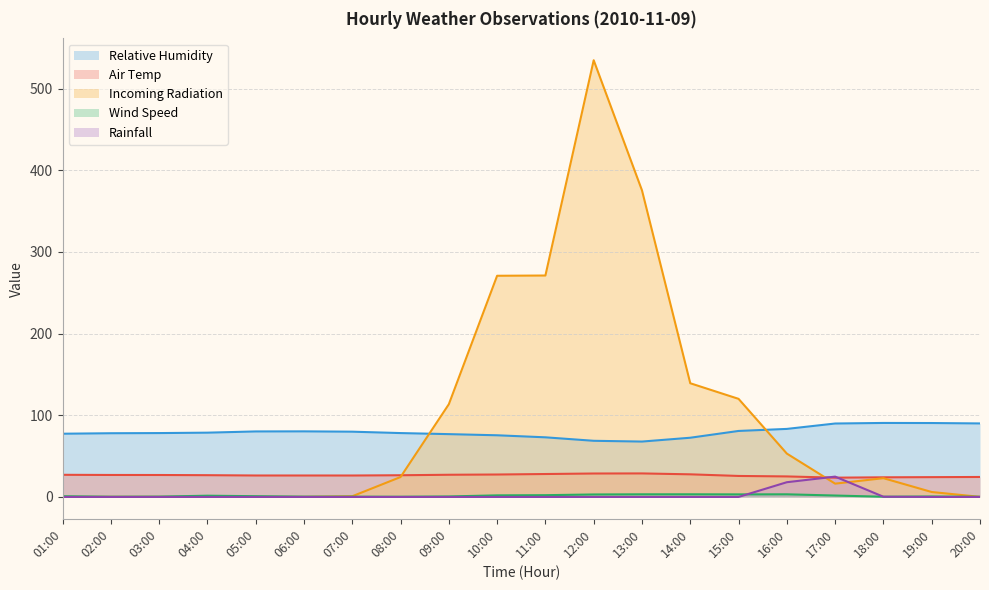

List the labels in order of Rainfall value, largest first.

17:00, 16:00, 18:00, 01:00, 02:00, 03:00, 04:00, 05:00, 06:00, 07:00, 08:00, 09:00, 10:00, 11:00, 12:00, 13:00, 14:00, 15:00, 19:00, 20:00